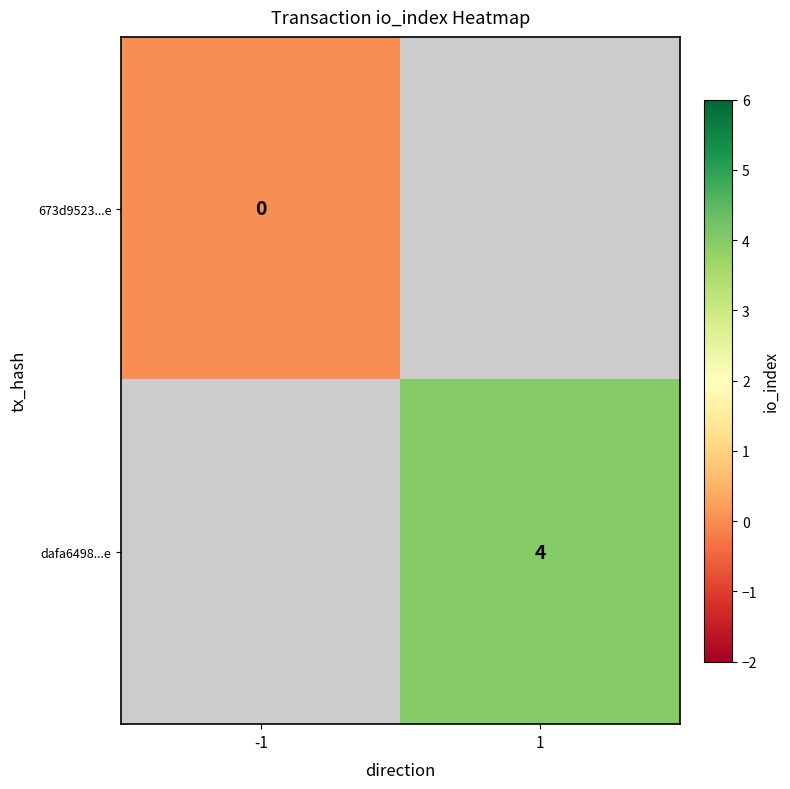

Is the value of 673d9523...e at -1 greater than the value of dafa6498...e at 1?

No